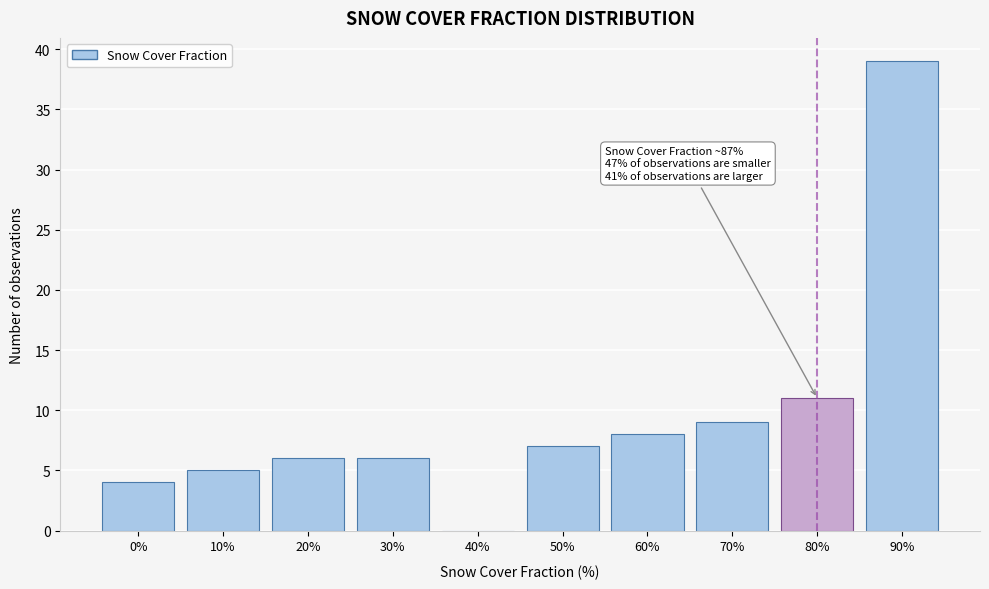

Reading right to left, list all the values displayed in this chart.

90%=39	80%=11	70%=9	60%=8	50%=7	40%=0	30%=6	20%=6	10%=5	0%=4